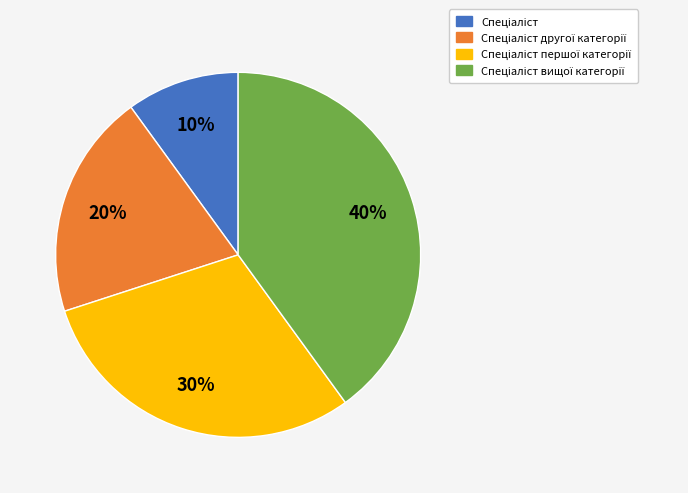

To the nearest percent, what is the average slice percentage?

25%